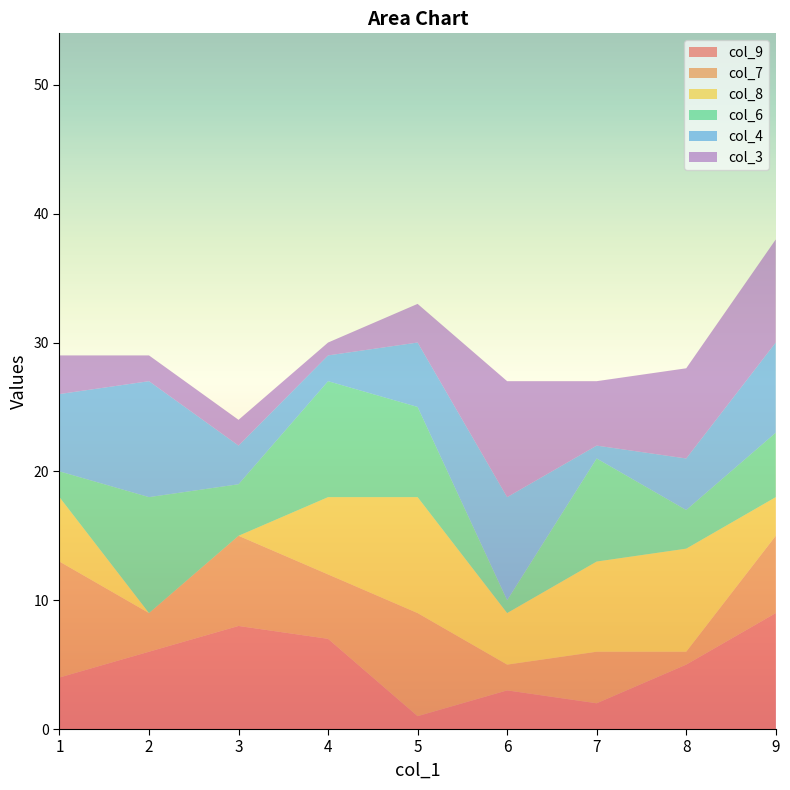

Reading left to right, extract all data points from this chart.

col_9: 4	6	8	7	1	3	2	5	9
col_7: 9	3	7	5	8	2	4	1	6
col_8: 5	0	0	6	9	4	7	8	3
col_6: 2	9	4	9	7	1	8	3	5
col_4: 6	9	3	2	5	8	1	4	7
col_3: 3	2	2	1	3	9	5	7	8